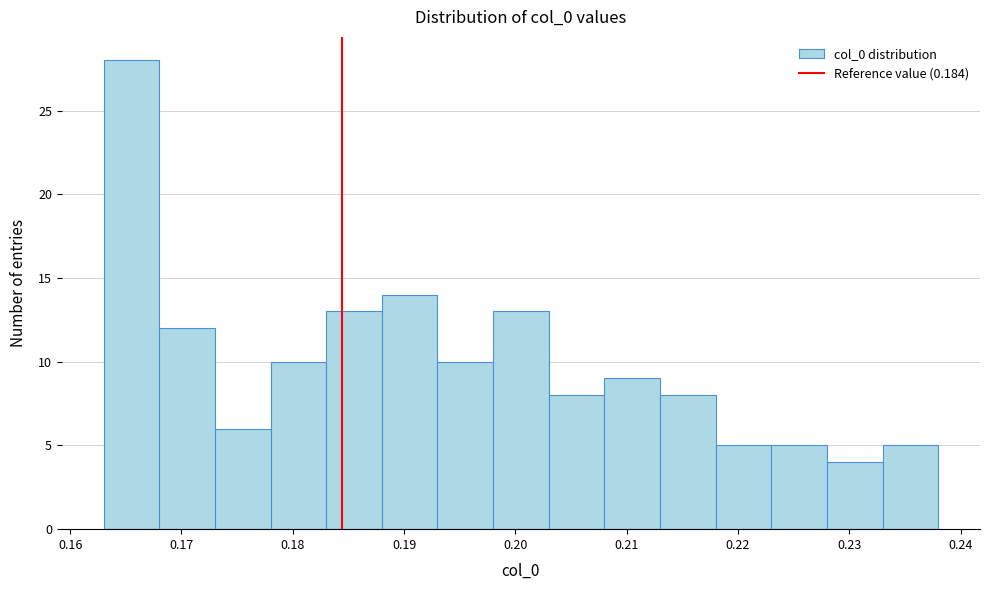

Reading left to right, list every bar in this chart as the range it spans on the x-axis followed by its height. The values are not printed on the chart, so give them approximately, as read against the axis.

0.163 to 0.168: 28
0.168 to 0.173: 12
0.173 to 0.178: 6
0.178 to 0.183: 10
0.183 to 0.188: 13
0.188 to 0.193: 14
0.193 to 0.198: 10
0.198 to 0.203: 13
0.203 to 0.208: 8
0.208 to 0.213: 9
0.213 to 0.218: 8
0.218 to 0.223: 5
0.223 to 0.228: 5
0.228 to 0.233: 4
0.233 to 0.238: 5